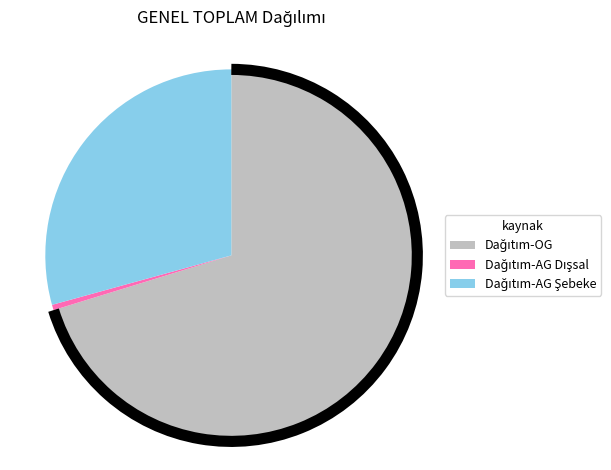

Is there any slice that represents more than half of the pie?

Yes